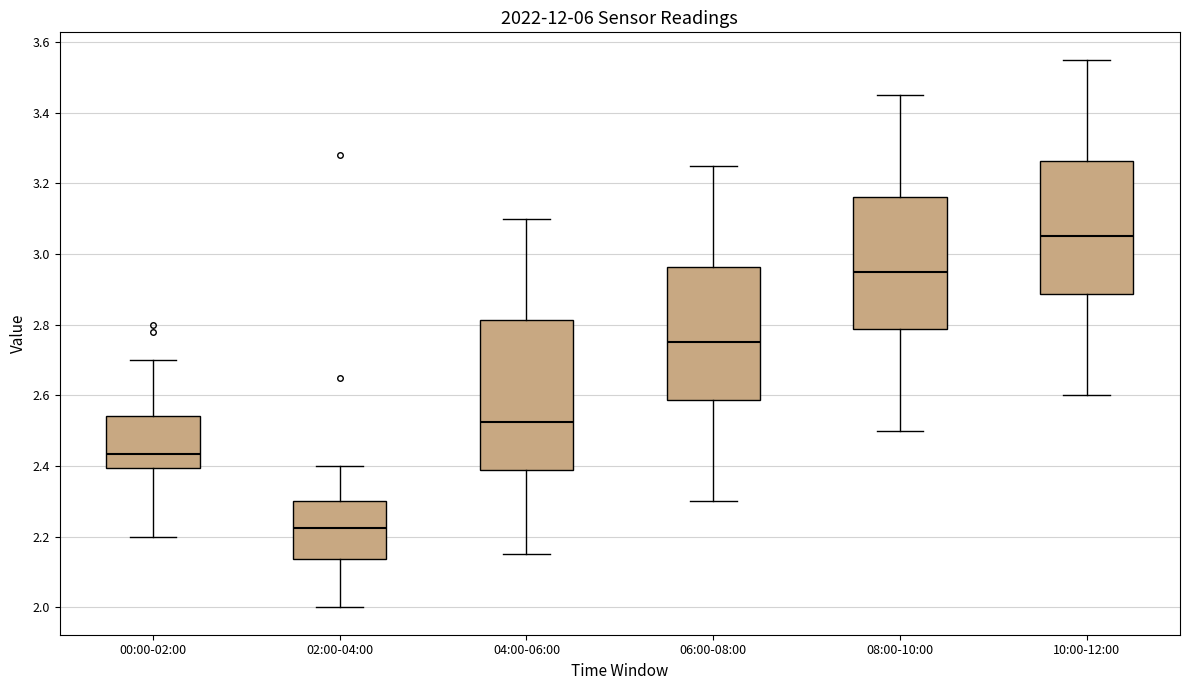

Where is the lower edge of the box for 00:00-02:00 on the y-axis? The values are not printed on the chart, so give them approximately, as read against the axis.

2.40